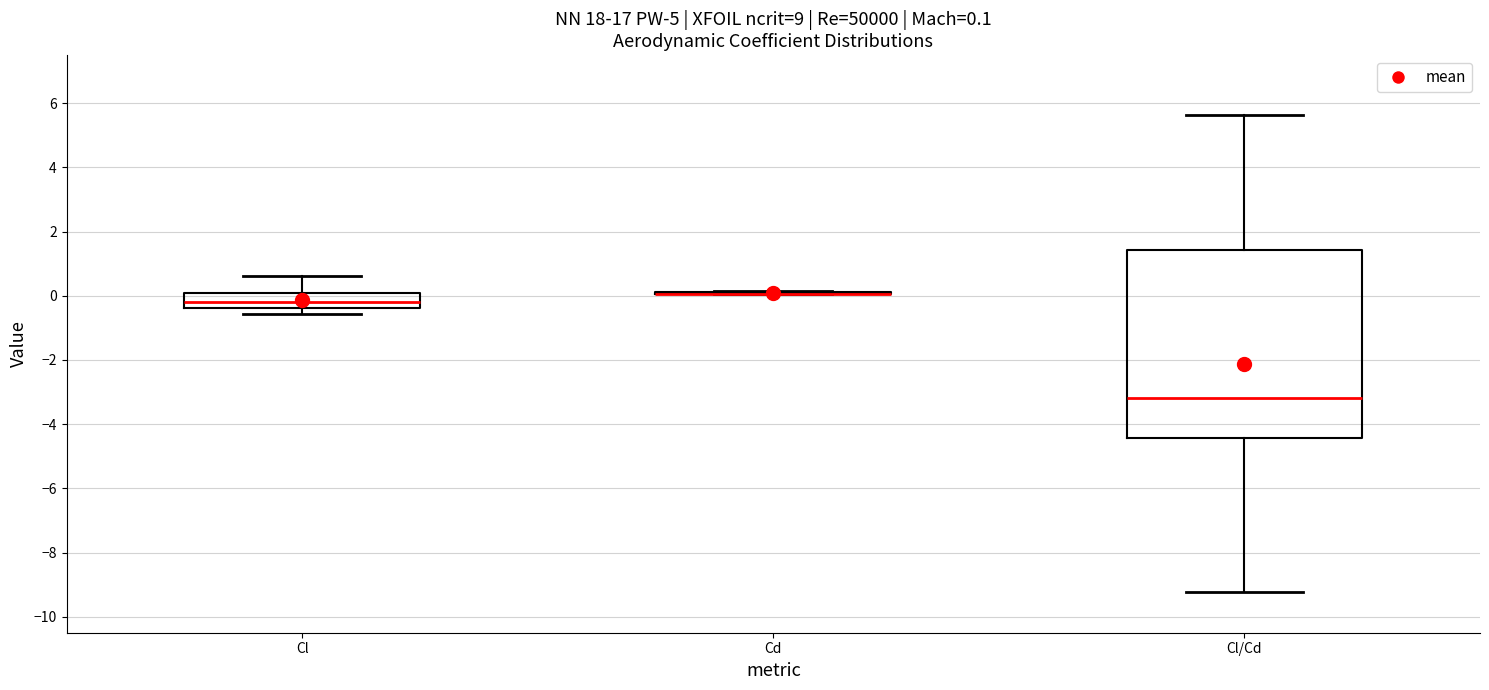

Which box is the tallest, from its lower edge to its upper edge?

Cl/Cd